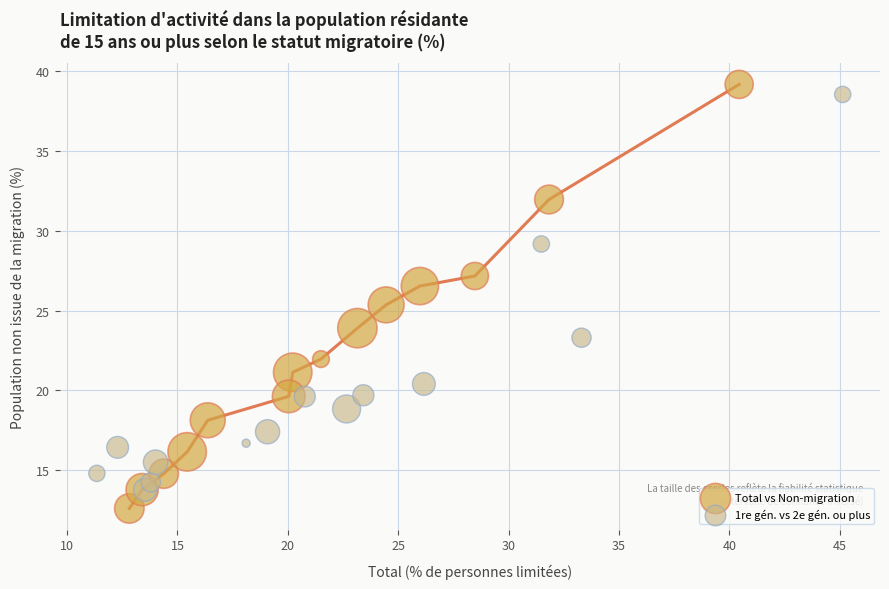

Which series has the widest spread of Y values?

Total vs Non-migration